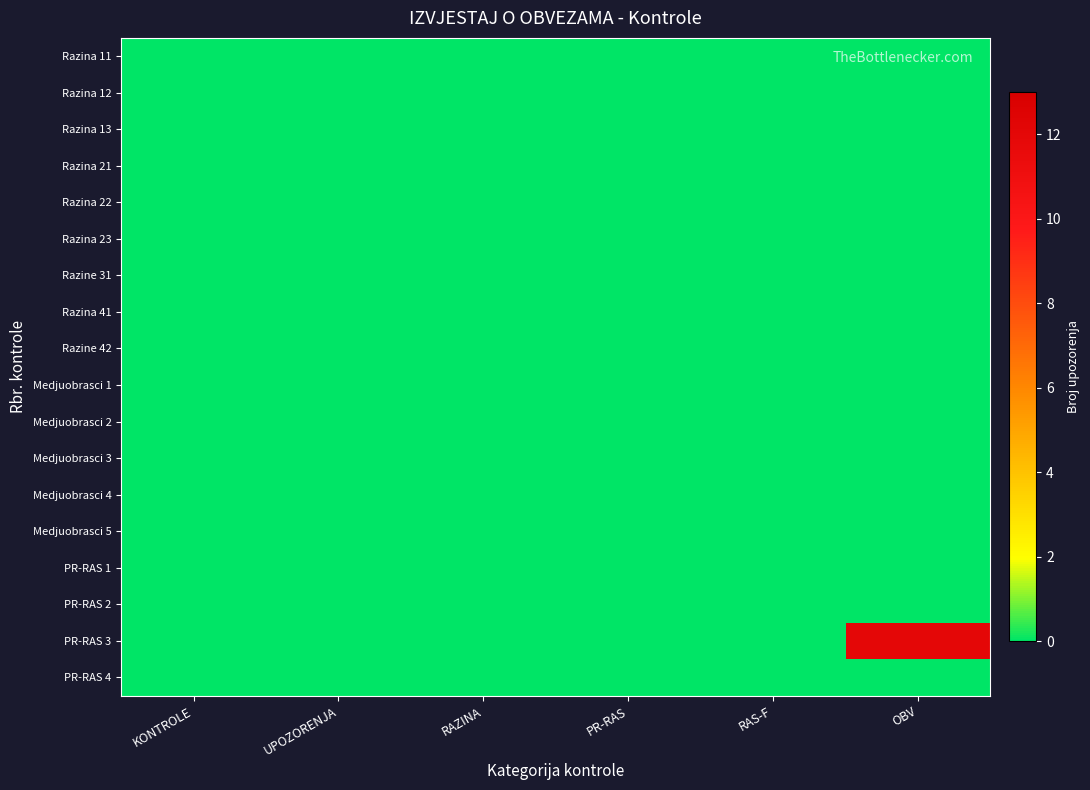

Reading left to right, extract all data points from this chart.

Razina 11: KONTROLE=0	UPOZORENJA=0	RAZINA=0	PR-RAS=0	RAS-F=0	OBV=0
Razina 12: KONTROLE=0	UPOZORENJA=0	RAZINA=0	PR-RAS=0	RAS-F=0	OBV=0
Razina 13: KONTROLE=0	UPOZORENJA=0	RAZINA=0	PR-RAS=0	RAS-F=0	OBV=0
Razina 21: KONTROLE=0	UPOZORENJA=0	RAZINA=0	PR-RAS=0	RAS-F=0	OBV=0
Razina 22: KONTROLE=0	UPOZORENJA=0	RAZINA=0	PR-RAS=0	RAS-F=0	OBV=0
Razina 23: KONTROLE=0	UPOZORENJA=0	RAZINA=0	PR-RAS=0	RAS-F=0	OBV=0
Razine 31: KONTROLE=0	UPOZORENJA=0	RAZINA=0	PR-RAS=0	RAS-F=0	OBV=0
Razina 41: KONTROLE=0	UPOZORENJA=0	RAZINA=0	PR-RAS=0	RAS-F=0	OBV=0
Razine 42: KONTROLE=0	UPOZORENJA=0	RAZINA=0	PR-RAS=0	RAS-F=0	OBV=0
Medjuobrasci 1: KONTROLE=0	UPOZORENJA=0	RAZINA=0	PR-RAS=0	RAS-F=0	OBV=0
Medjuobrasci 2: KONTROLE=0	UPOZORENJA=0	RAZINA=0	PR-RAS=0	RAS-F=0	OBV=0
Medjuobrasci 3: KONTROLE=0	UPOZORENJA=0	RAZINA=0	PR-RAS=0	RAS-F=0	OBV=0
Medjuobrasci 4: KONTROLE=0	UPOZORENJA=0	RAZINA=0	PR-RAS=0	RAS-F=0	OBV=0
Medjuobrasci 5: KONTROLE=0	UPOZORENJA=0	RAZINA=0	PR-RAS=0	RAS-F=0	OBV=0
PR-RAS 1: KONTROLE=0	UPOZORENJA=0	RAZINA=0	PR-RAS=0	RAS-F=0	OBV=0
PR-RAS 2: KONTROLE=0	UPOZORENJA=0	RAZINA=0	PR-RAS=0	RAS-F=0	OBV=0
PR-RAS 3: KONTROLE=0	UPOZORENJA=0	RAZINA=0	PR-RAS=0	RAS-F=0	OBV=12
PR-RAS 4: KONTROLE=0	UPOZORENJA=0	RAZINA=0	PR-RAS=0	RAS-F=0	OBV=0